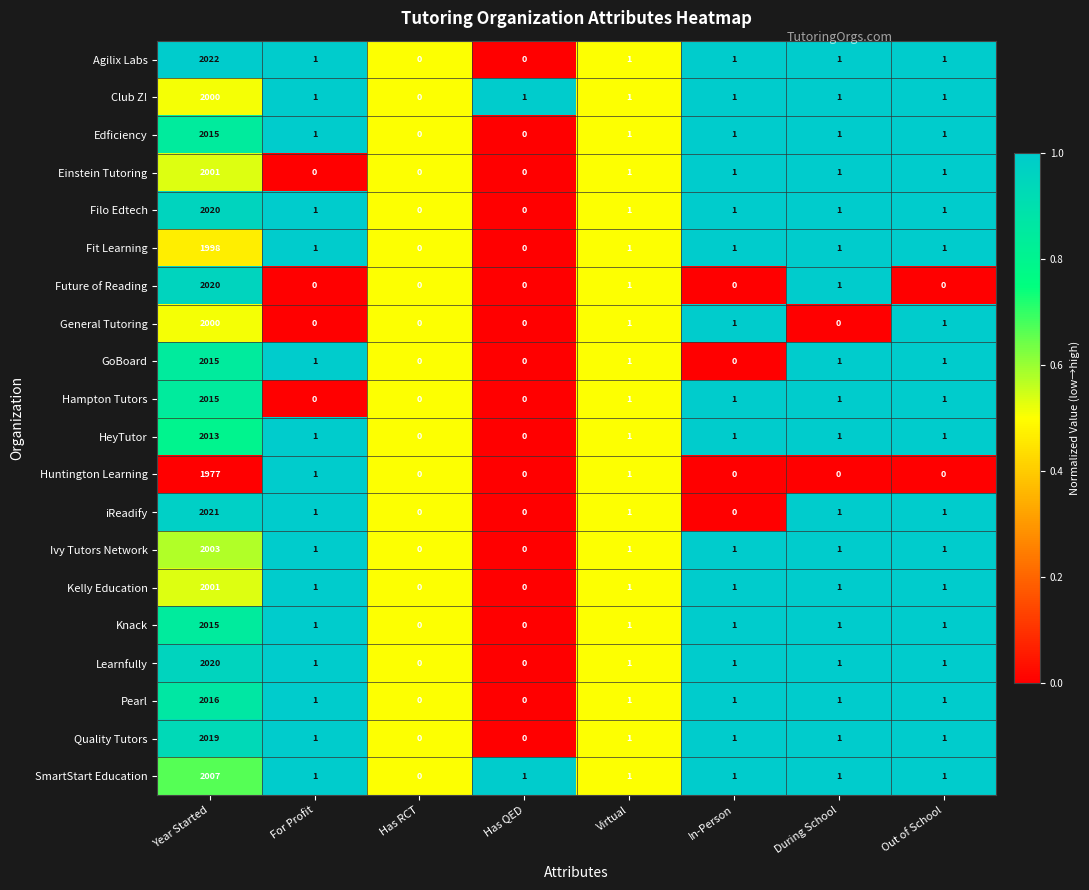

What is the difference between the maximum and minimum values in the Edficiency series?

2015